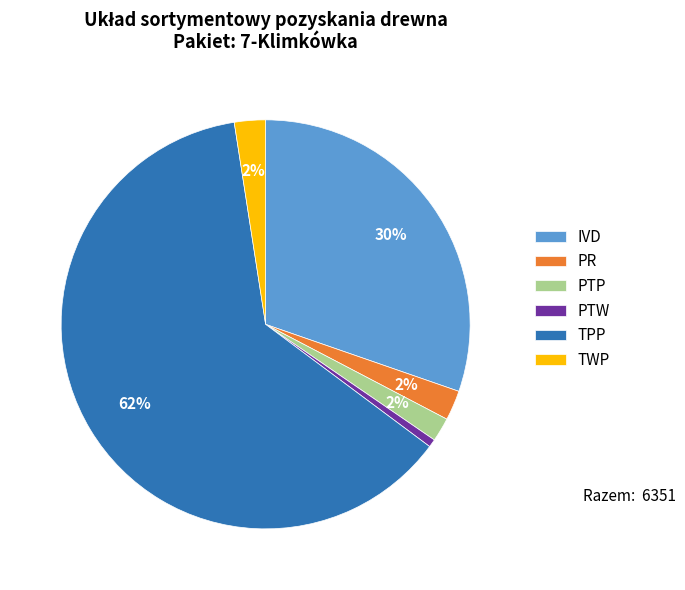

Count the number of slices in the pie.

6